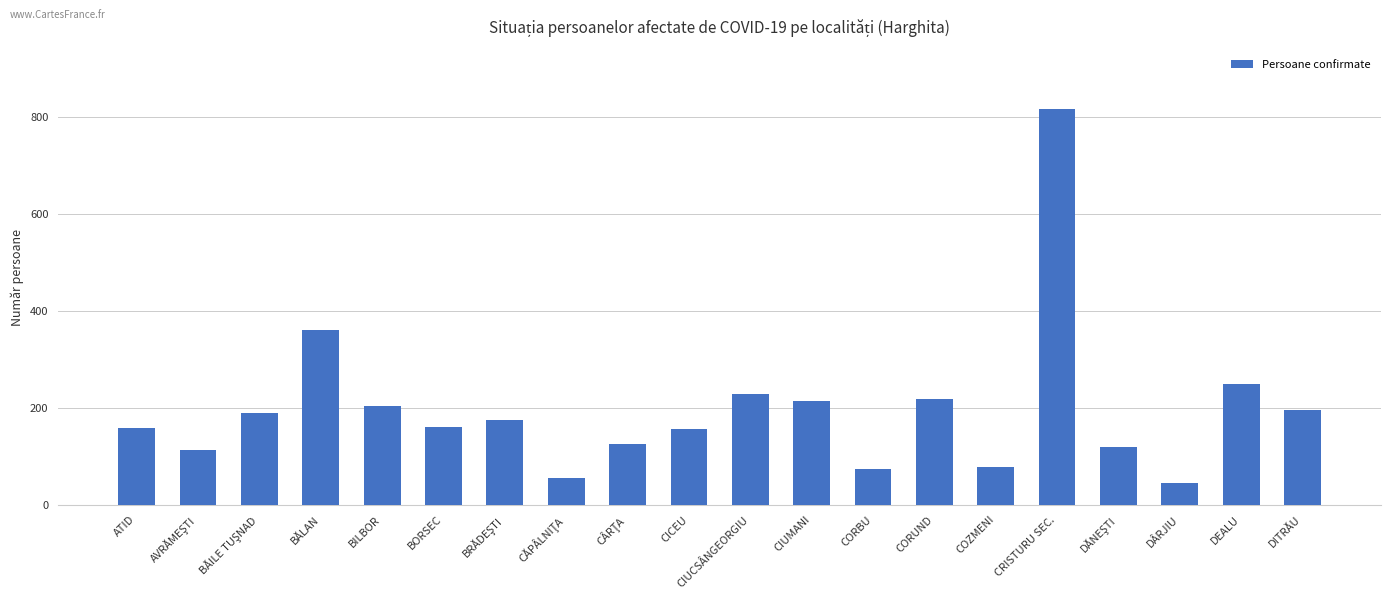

Is it true that the value at CIUMANI is 127?

False